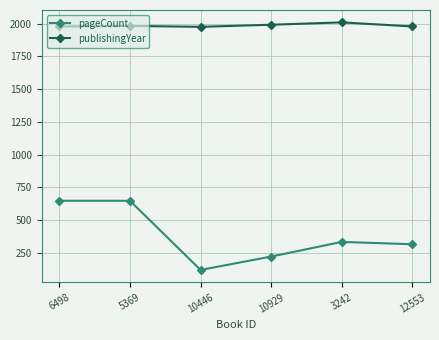

How many distinct data groups are displayed?

2